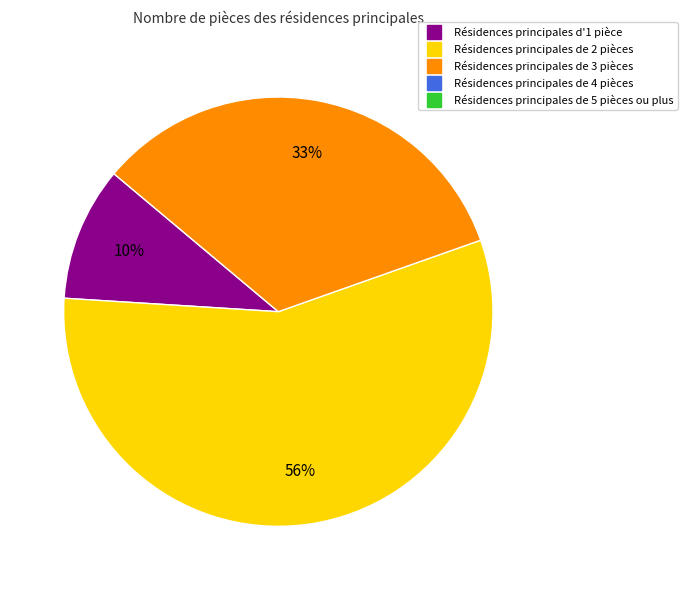

Is there any slice that represents more than half of the pie?

Yes